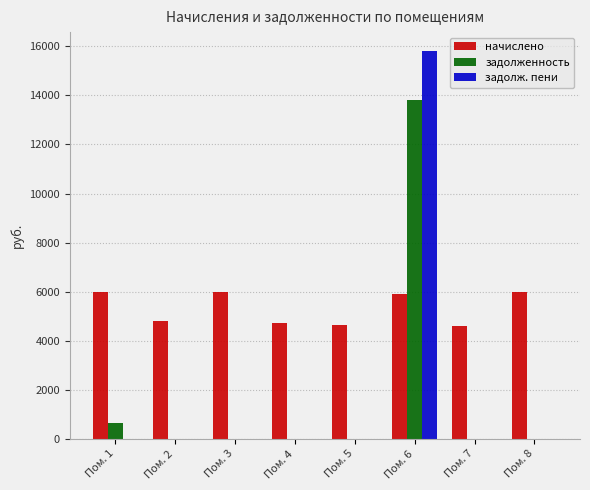

What are all the series names shown in the legend?

начислено, задолженность, задолж. пени